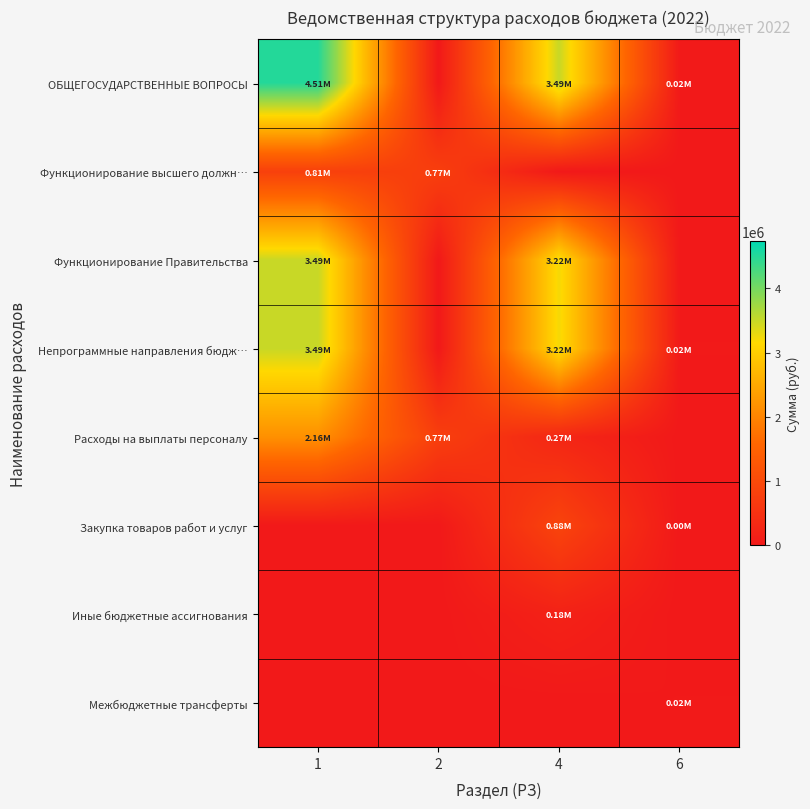

Reading left to right, extract all data points from this chart.

ОБЩЕГОСУДАРСТВЕННЫЕ ВОПРОСЫ: 1=4508924.6	2=0.0	4=3494721.6	6=20000.0
Функционирование высшего должн…: 1=806303.0	2=769114.0	4=0.0	6=0.0
Функционирование Правительства: 1=3494721.6	2=0.0	4=3220310.6	6=0.0
Непрограммные направления бюдж…: 1=3494721.6	2=0.0	4=3220310.6	6=20000.0
Расходы на выплаты персоналу: 1=2162324.0	2=769114.0	4=274311.0	6=0.0
Закупка товаров работ и услуг: 1=0.0	2=0.0	4=879286.6	6=100.0
Иные бюджетные ассигнования: 1=0.0	2=0.0	4=178700.0	6=0.0
Межбюджетные трансферты: 1=0.0	2=0.0	4=0.0	6=20000.0